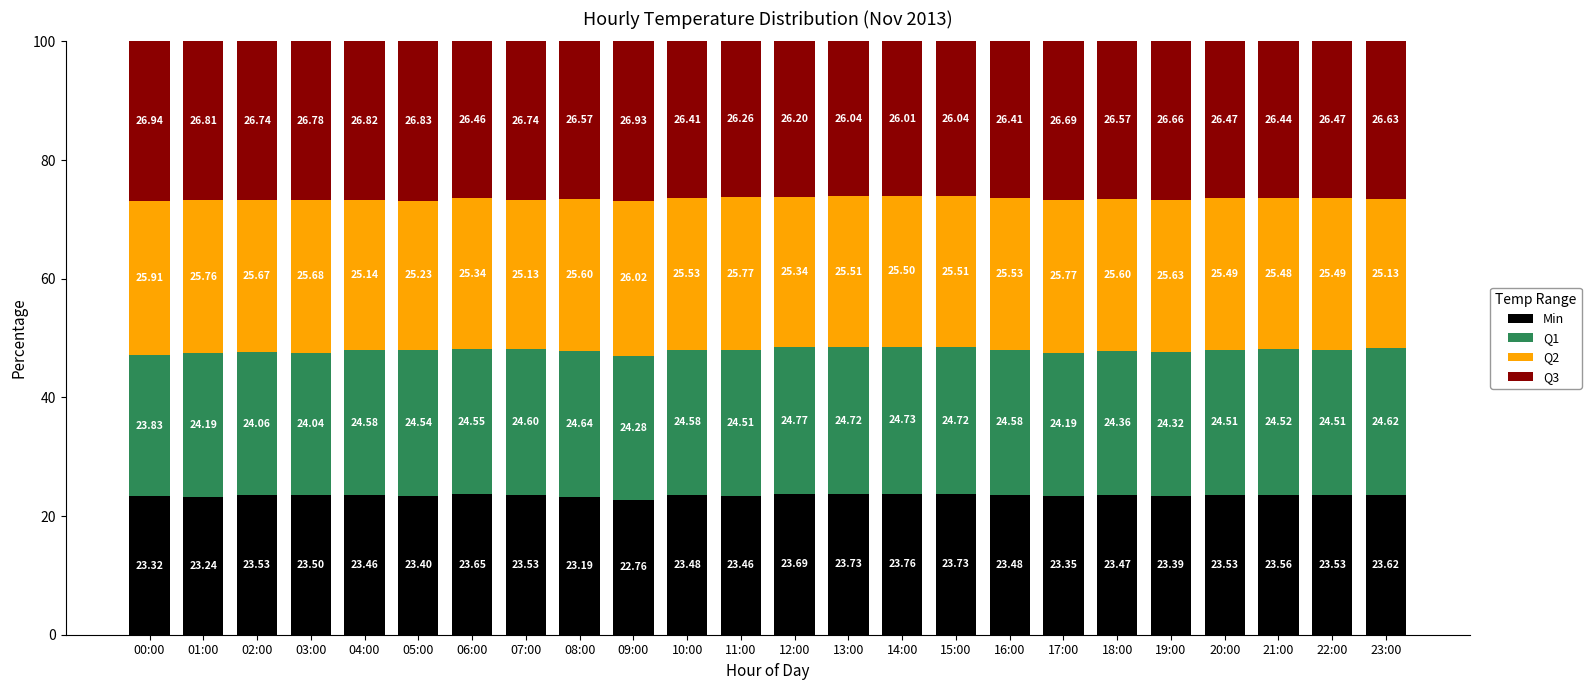

What is the average value of the Min series?

23.5